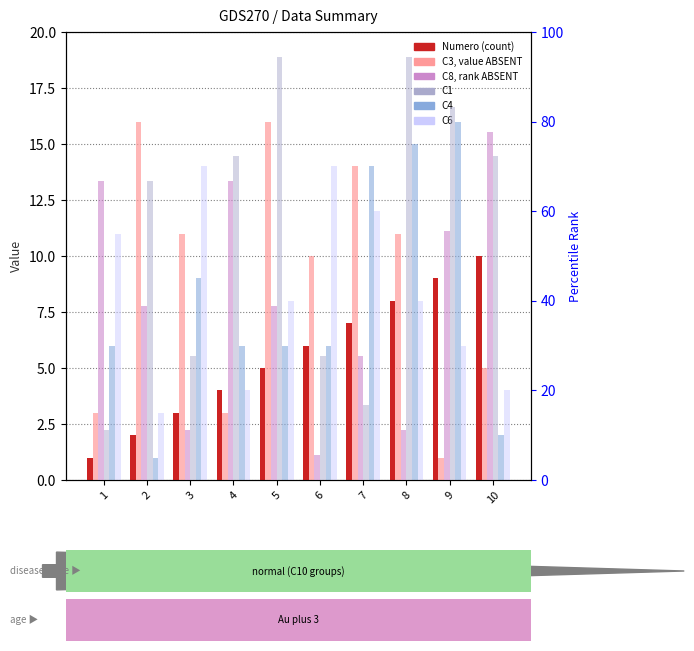

Reading right to left, extract all data points from this chart.

Numero: 10.0	9.0	8.0	7.0	6.0	5.0	4.0	3.0	2.0	1.0
C3: 5.0	1.0	11.0	14.0	10.0	16.0	3.0	11.0	16.0	3.0
C4: 2.0	16.0	15.0	14.0	6.0	6.0	6.0	9.0	1.0	6.0
C6: 4.0	6.0	8.0	12.0	14.0	8.0	4.0	14.0	3.0	11.0
C8: 77.8	55.6	11.1	27.8	5.6	38.9	66.7	11.1	38.9	66.7
C1: 72.2	83.3	94.4	16.7	27.8	94.4	72.2	27.8	66.7	11.1